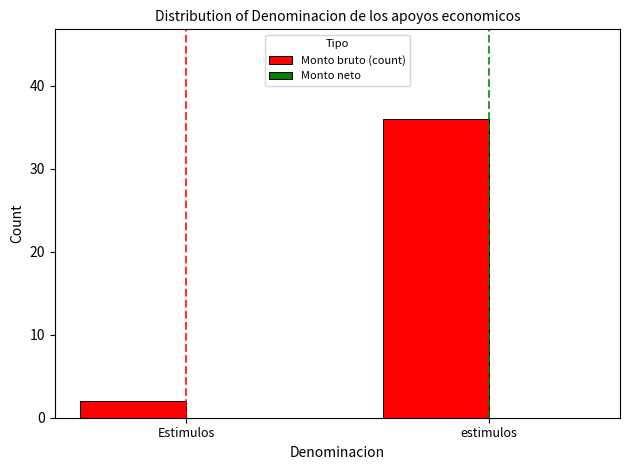

The value at estimulos is 36. True or false?

True